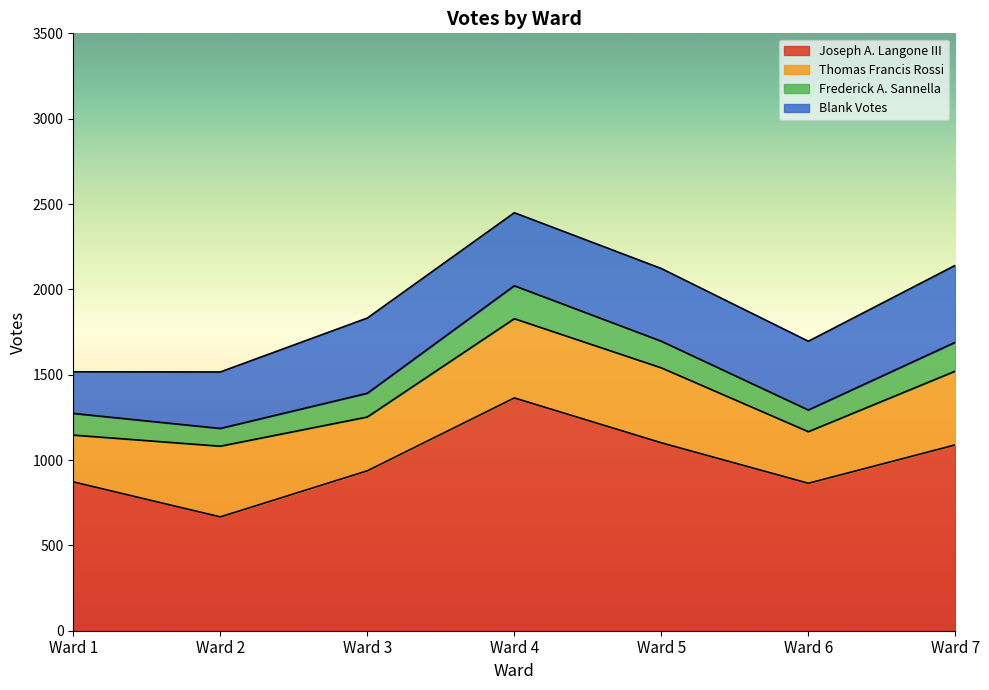

How many lines are shown in the chart?

4